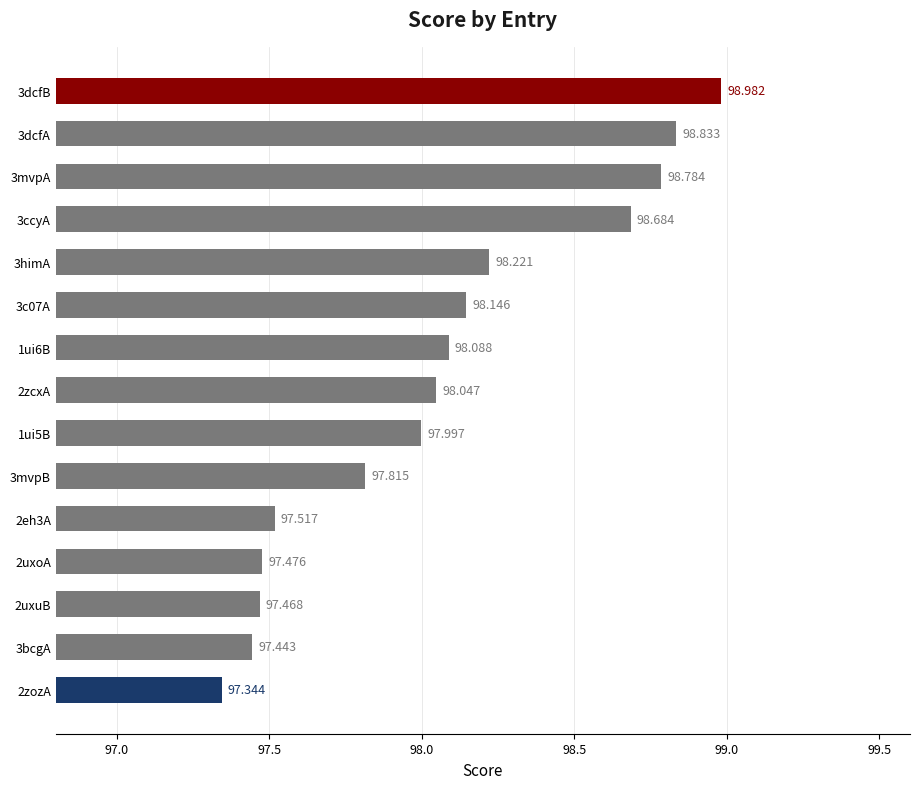

What is the difference between the second highest and minimum values?

1.5